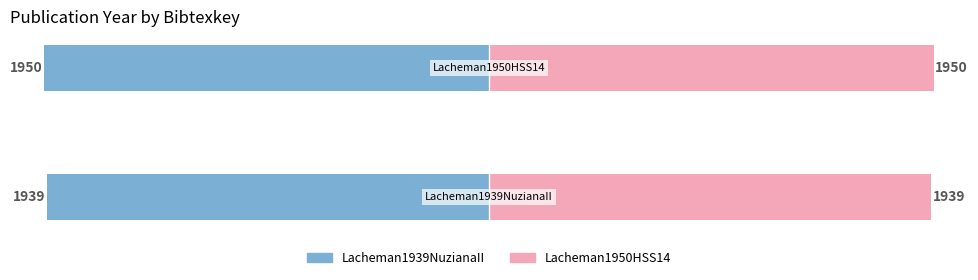

Which series has the largest range (max minus min)?

Lacheman1939NuzianaII